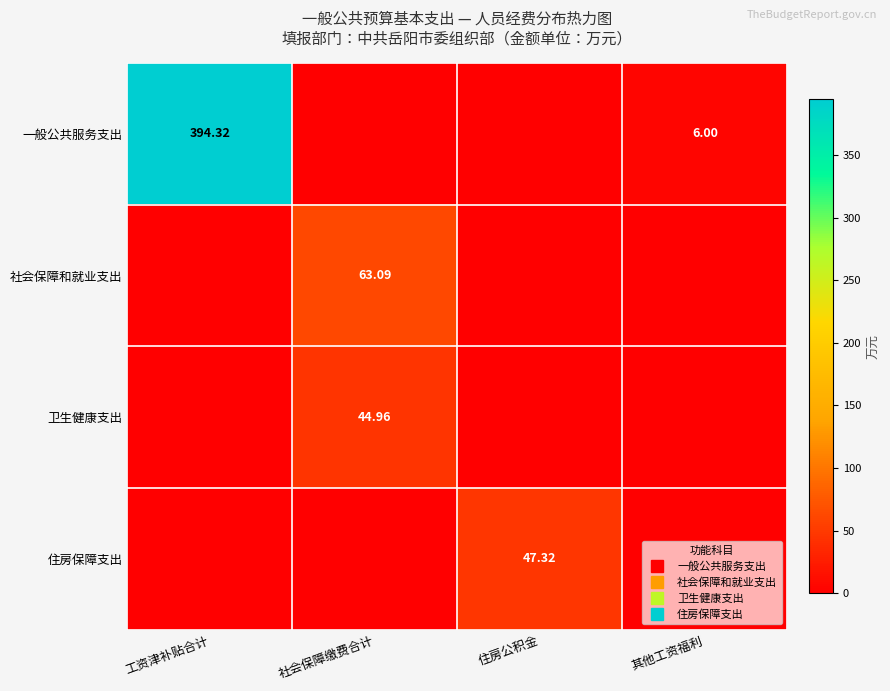

Between 住房公积金 and 其他工资福利, which is larger?

其他工资福利